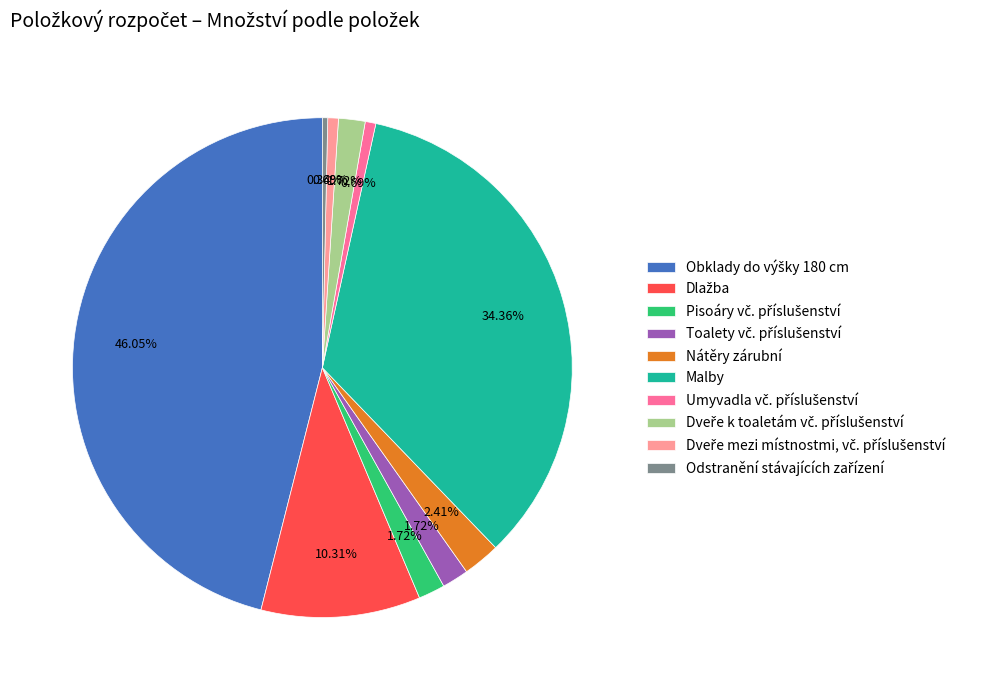

Does any single category account for the majority?

No